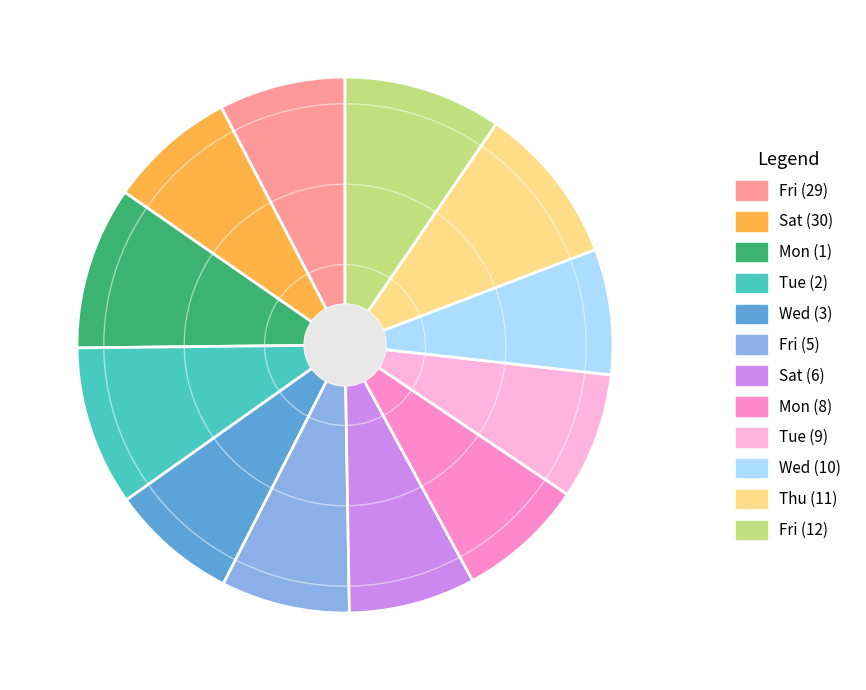

Count the number of slices in the pie.

12